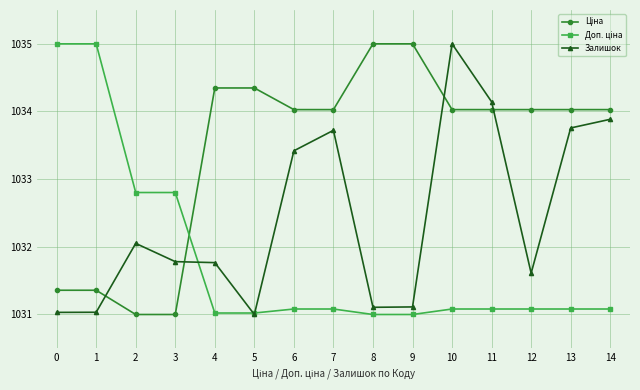

At which label is Залишок closest to 1033?

6